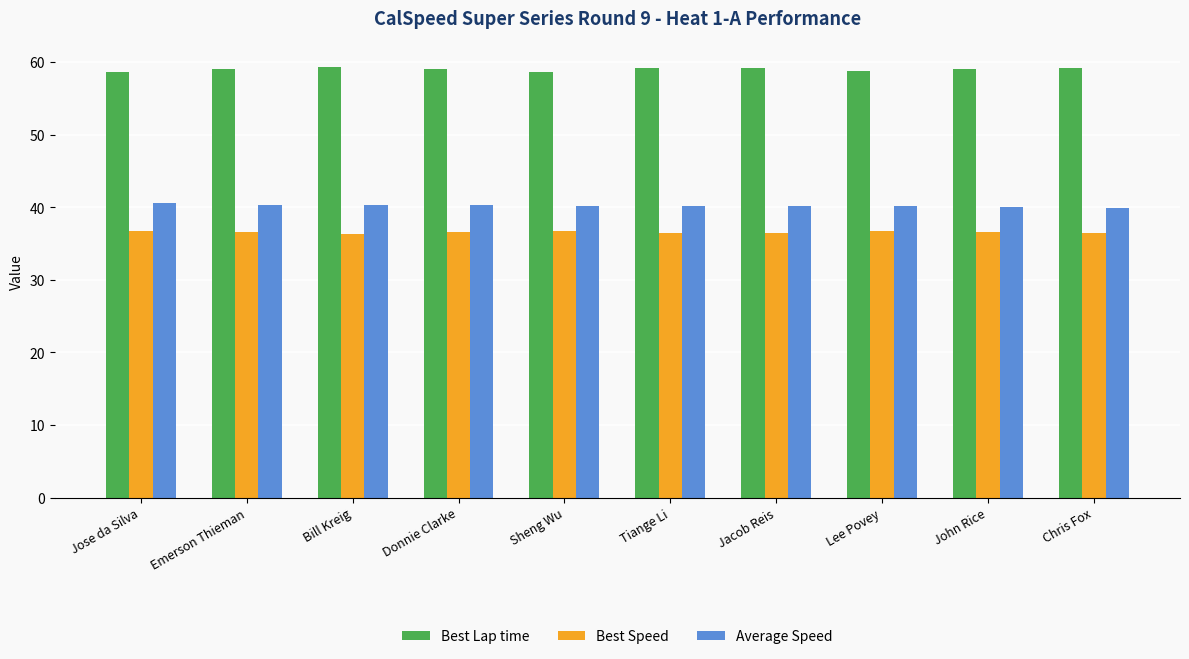

How many bars are there in each group?

3